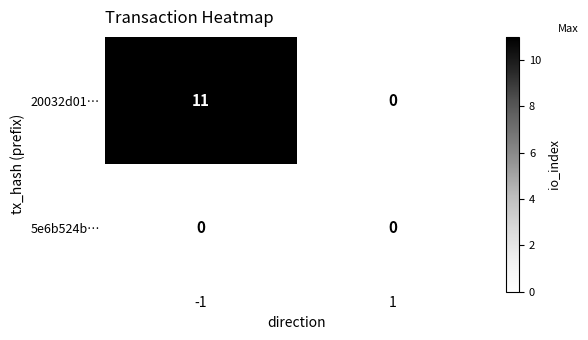

What is the total value across all series at -1?

11